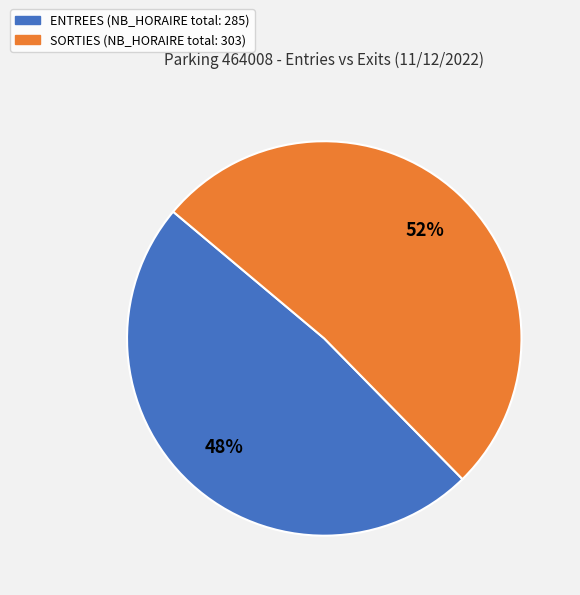

To the nearest percent, what is the average slice percentage?

50%